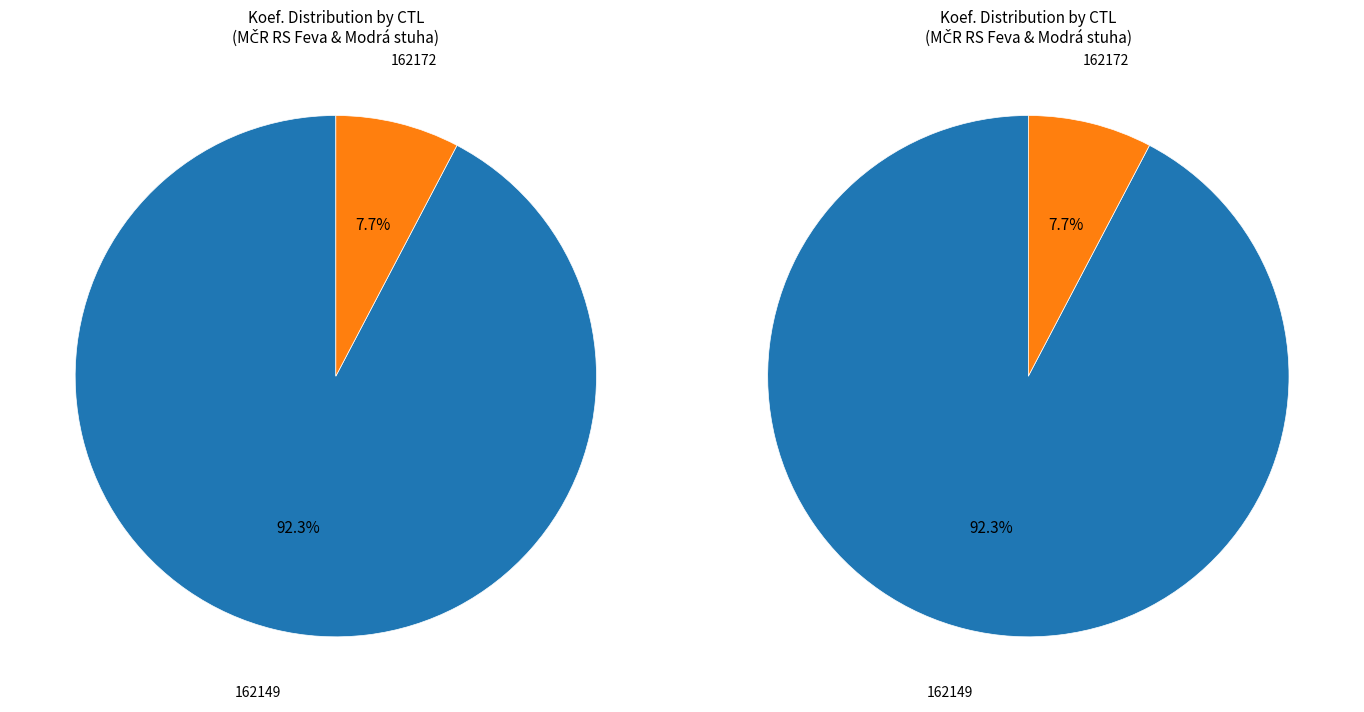

What percentage is the 162149 slice, to the nearest percent?

92%